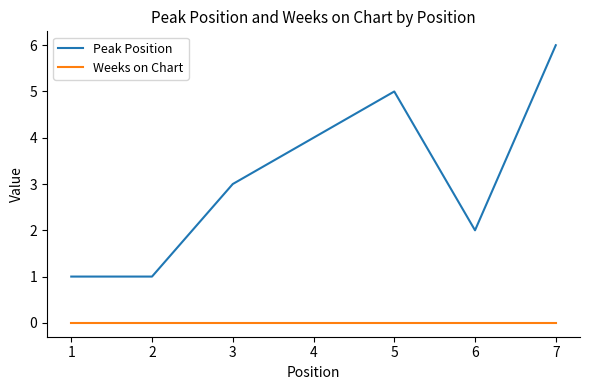

At 3, list the series in order from largest to smallest.

Peak Position, Weeks on Chart